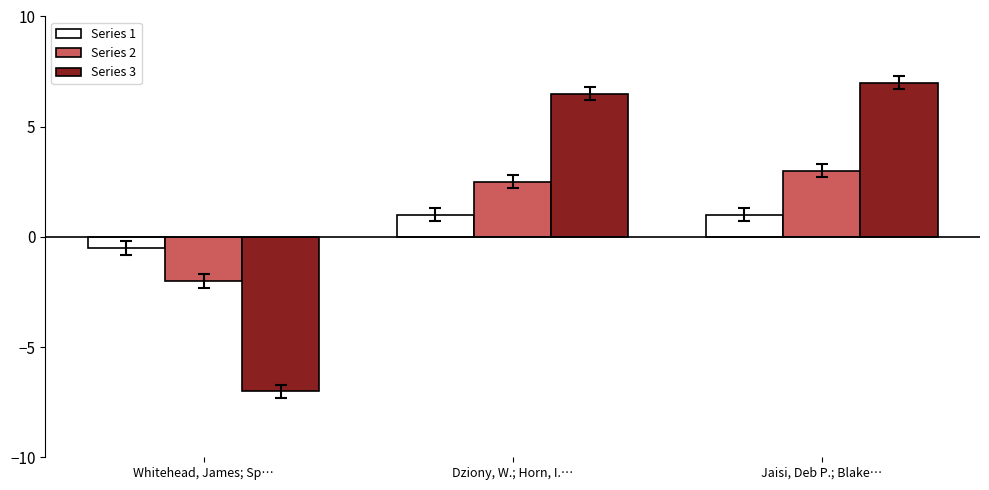

The Series 2 series shows -2.0 at Whitehead, James; Sp…. True or false?

True